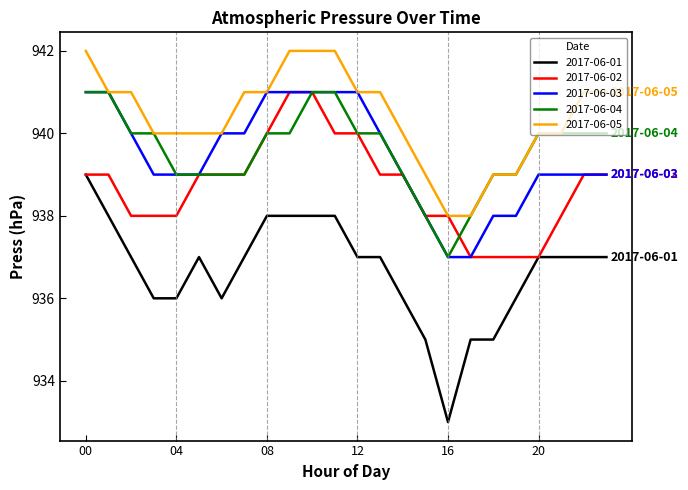

True or false: 2017-06-03 and 2017-06-01 intersect in this chart.

False